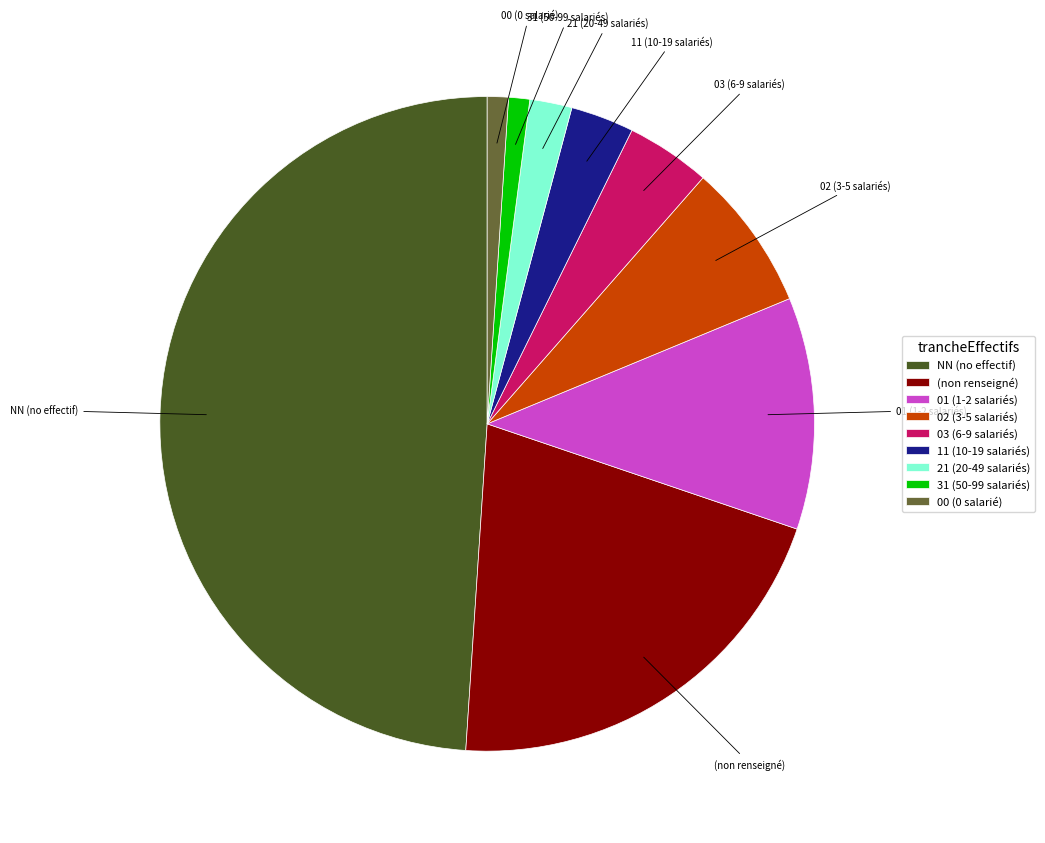

Between 21 (20-49 salariés) and 00 (0 salarié), which is larger?

21 (20-49 salariés)